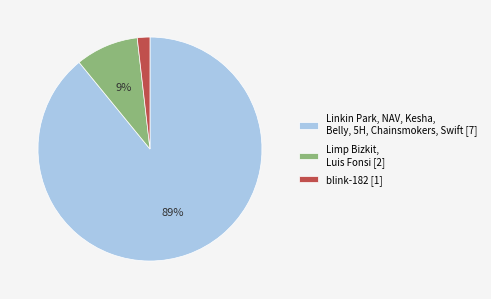

Is it true that Linkin Park, NAV, Kesha, Belly, 5H, Chainsmokers, Swift [7] is 99% of the pie?

False